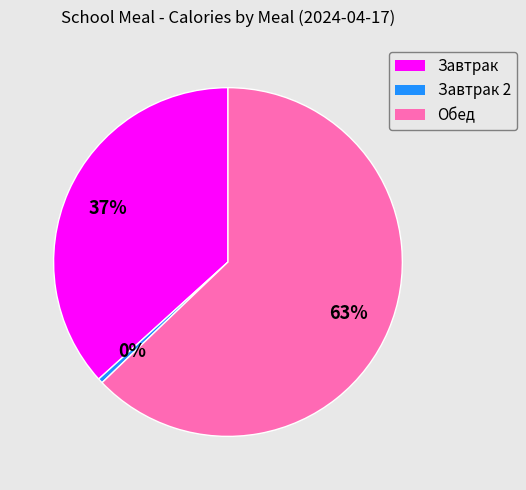

How many segments does this pie chart have?

3